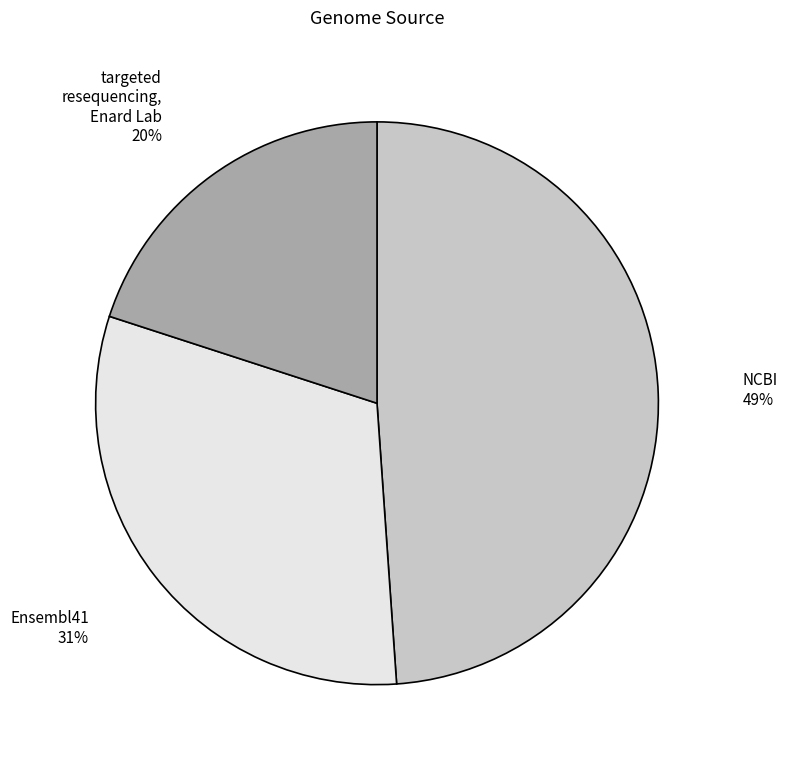

Does any single category account for the majority?

No